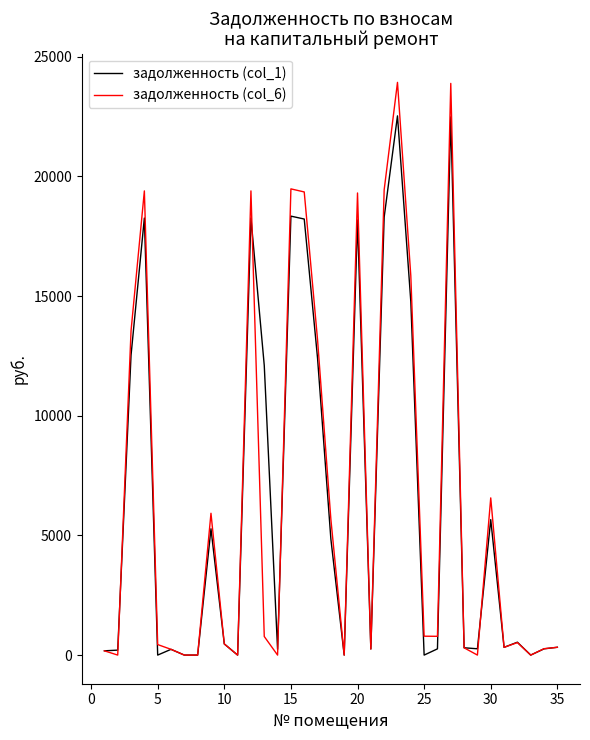

Rank the series by their maximum value, from highest to lowest.

задолженность (col_6), задолженность (col_1)